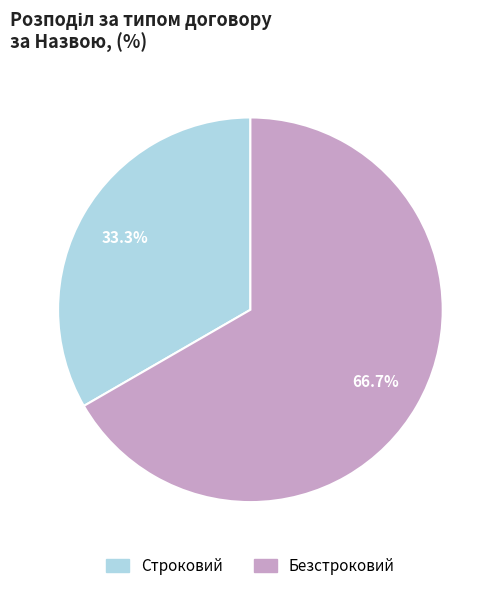

Is Безстроковий the majority of the pie?

Yes